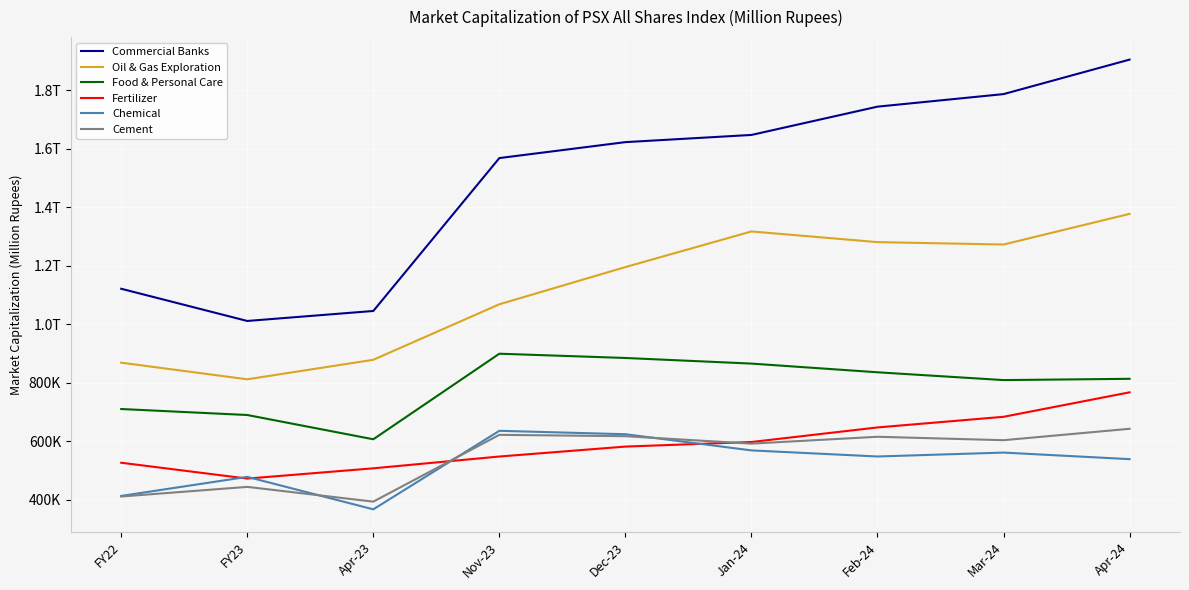

The Fertilizer series shows 914082.7 at Apr-23. True or false?

False